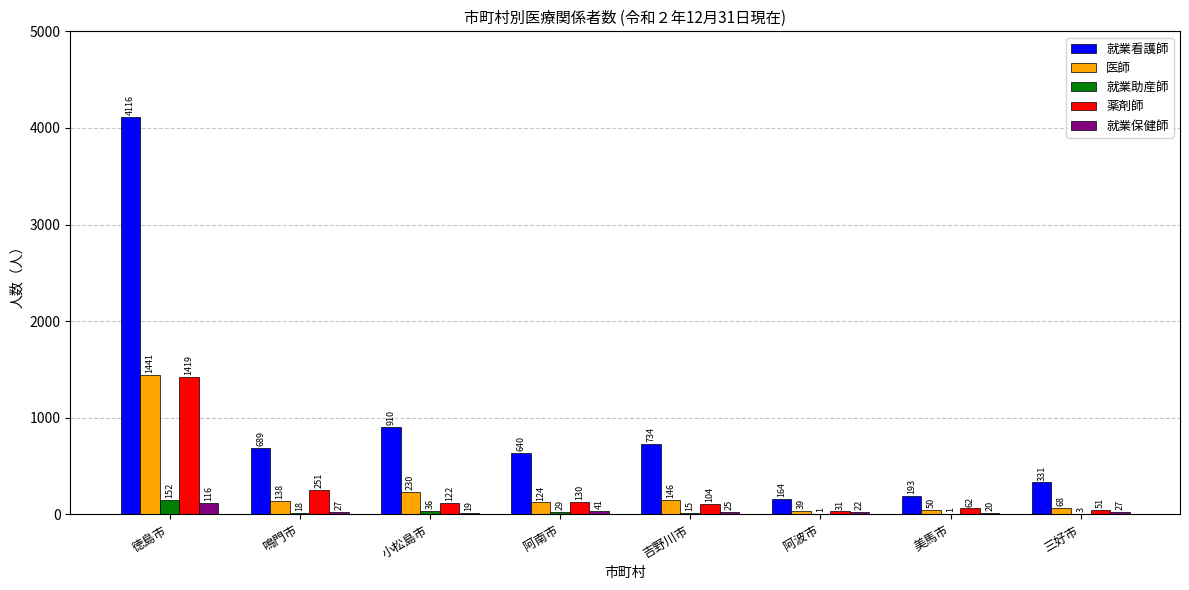

What is the sum of the 薬剤師 values at 阿南市 and 美馬市?

192